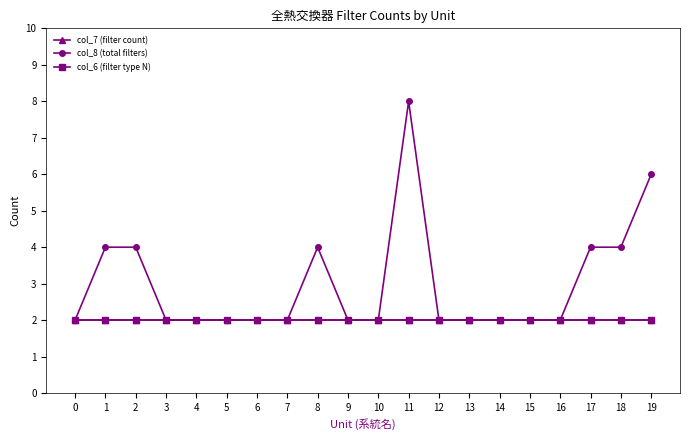

Which has a higher value, 19 or 6?

19